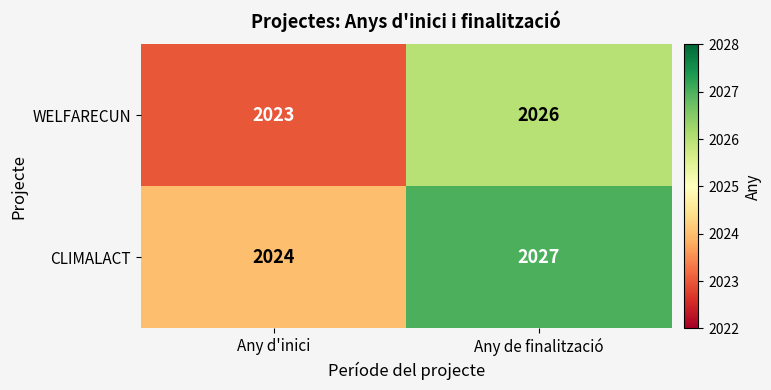

List the series in order of their overall mean, lowest first.

WELFARECUN, CLIMALACT